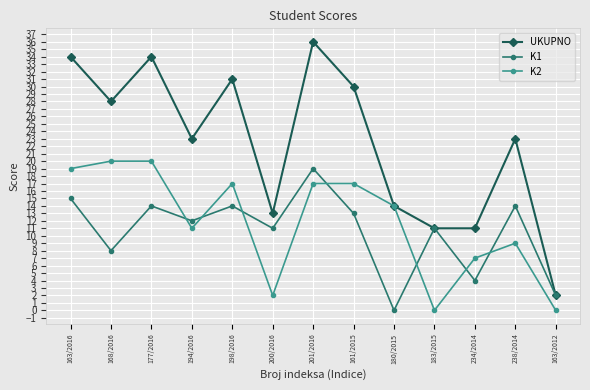

Reading right to left, what are all the values shown in this chart?

UKUPNO: 163/2012=2	238/2014=23	234/2014=11	183/2015=11	180/2015=14	161/2015=30	201/2016=36	200/2016=13	198/2016=31	194/2016=23	177/2016=34	168/2016=28	163/2016=34
K1: 163/2012=2	238/2014=14	234/2014=4	183/2015=11	180/2015=0	161/2015=13	201/2016=19	200/2016=11	198/2016=14	194/2016=12	177/2016=14	168/2016=8	163/2016=15
K2: 163/2012=0	238/2014=9	234/2014=7	183/2015=0	180/2015=14	161/2015=17	201/2016=17	200/2016=2	198/2016=17	194/2016=11	177/2016=20	168/2016=20	163/2016=19